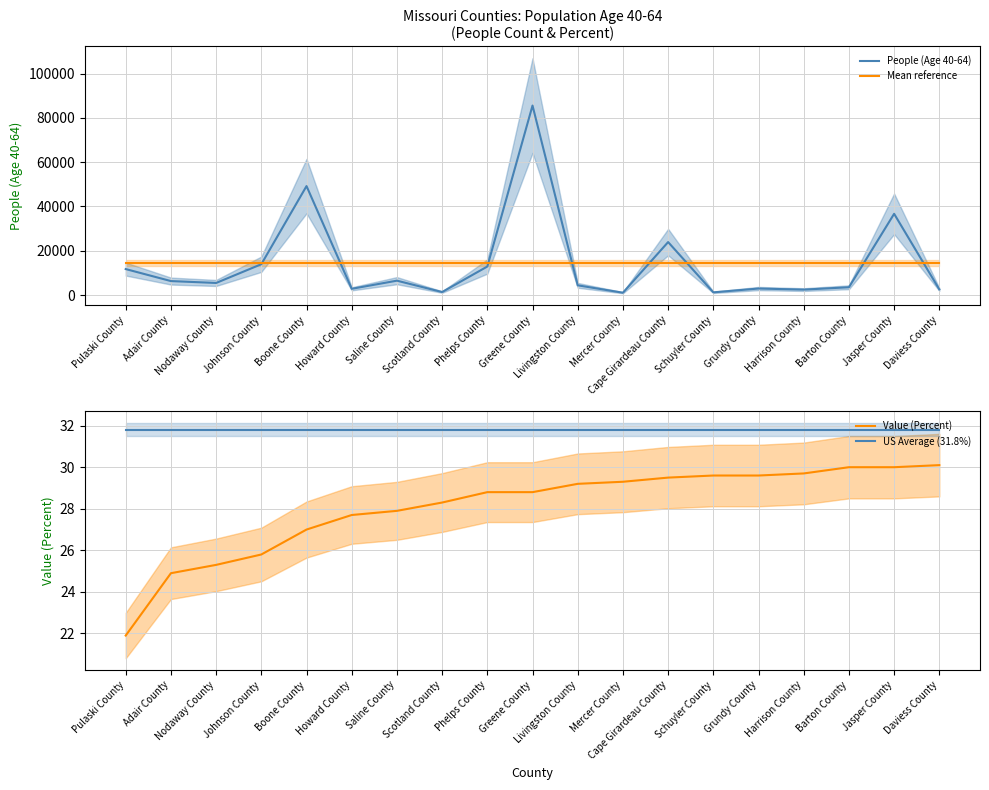

What is the difference between the maximum and minimum values in the People (Age 40-64) series?

84525.0